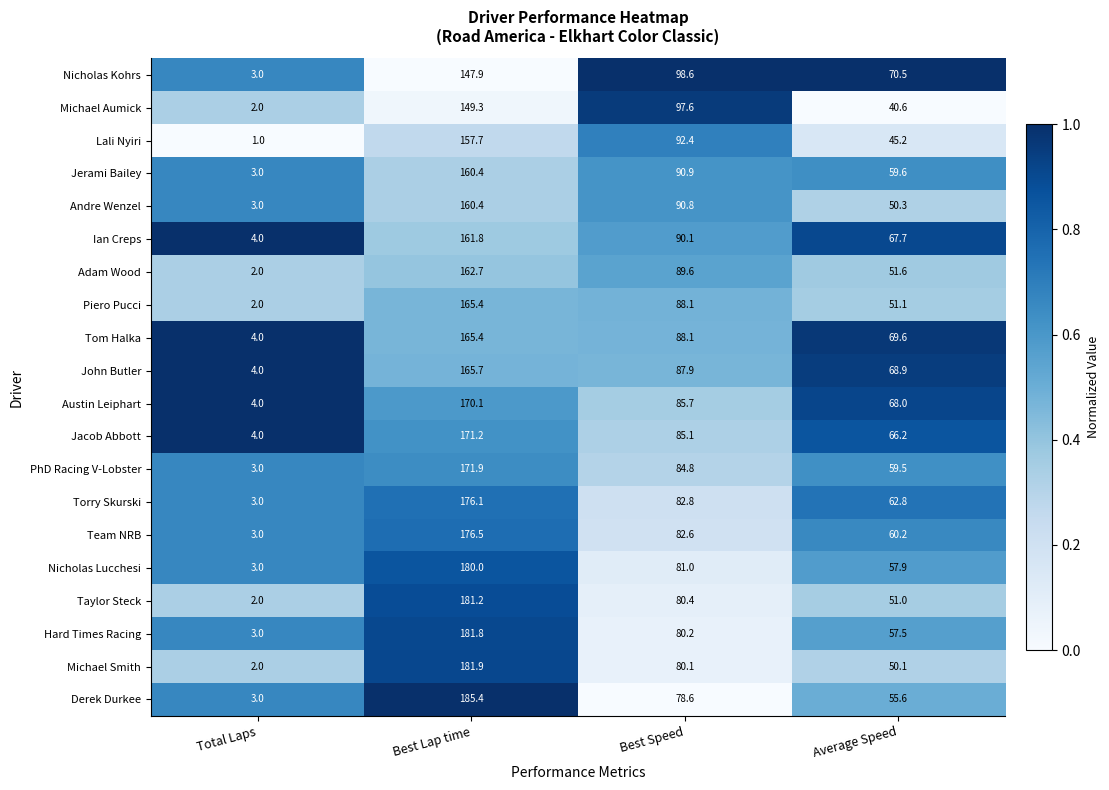

Rank the categories by Nicholas Lucchesi value from lowest to highest.

Total Laps, Average Speed, Best Speed, Best Lap time